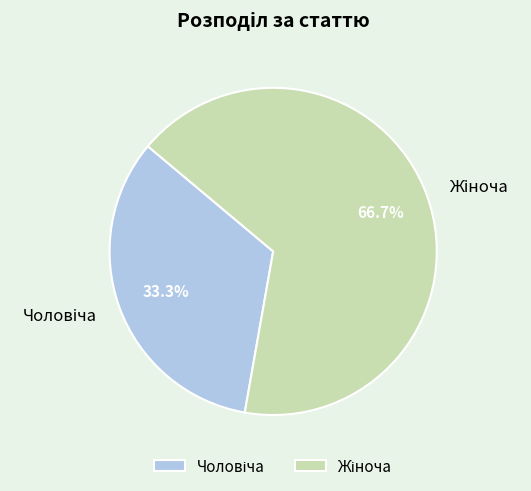

Is there a majority slice in this chart?

Yes